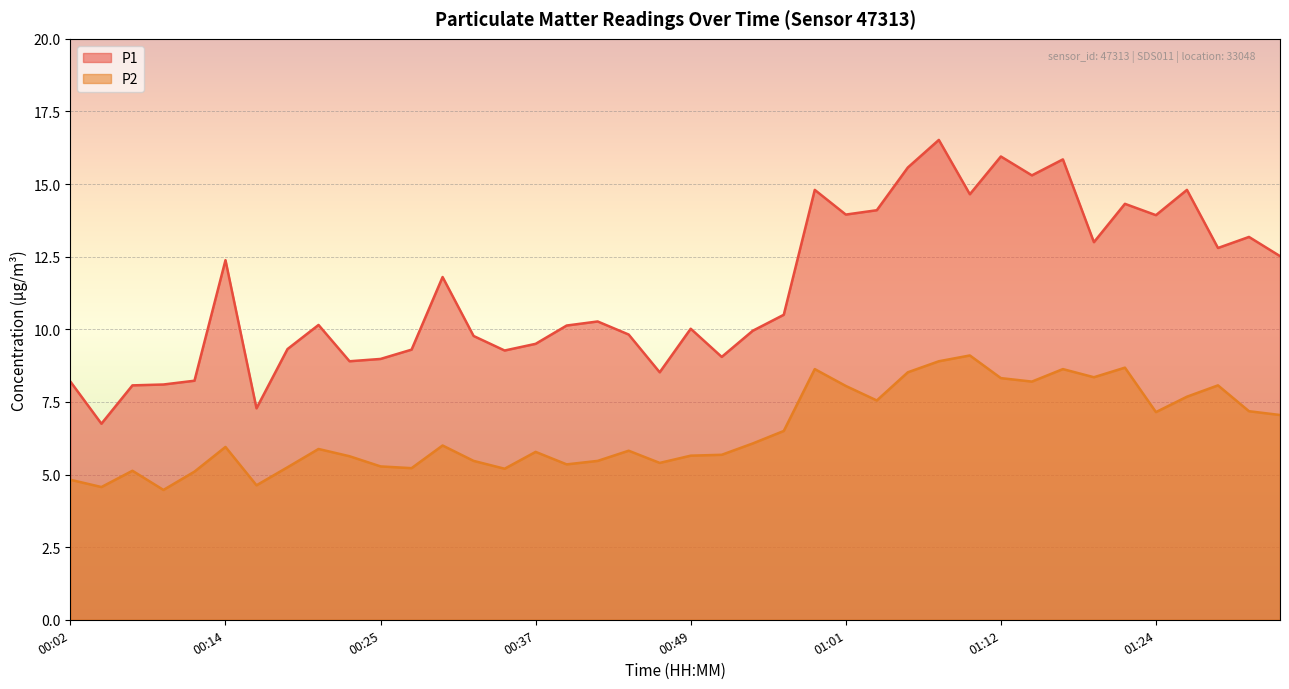

Reading left to right, what are all the values shown in this chart?

P1: 00:02=8.2	00:04=6.8	00:06=8.1	00:09=8.1	00:11=8.2	00:14=12.4	00:16=7.3	00:18=9.3	00:21=10.2	00:23=8.9	00:25=9.0	00:28=9.3	00:30=11.8	00:32=9.8	00:35=9.3	00:37=9.5	00:39=10.1	00:42=10.3	00:44=9.8	00:47=8.5	00:49=10.0	00:51=9.1	00:54=9.9	00:56=10.5	00:58=14.8	01:01=13.9	01:03=14.1	01:05=15.6	01:08=16.5	01:10=14.7	01:12=15.9	01:15=15.3	01:17=15.8	01:20=13.0	01:22=14.3	01:24=13.9	01:27=14.8	01:29=12.8	01:31=13.2	01:34=12.5
P2: 00:02=4.8	00:04=4.6	00:06=5.1	00:09=4.5	00:11=5.1	00:14=6.0	00:16=4.6	00:18=5.2	00:21=5.9	00:23=5.6	00:25=5.3	00:28=5.2	00:30=6.0	00:32=5.5	00:35=5.2	00:37=5.8	00:39=5.3	00:42=5.5	00:44=5.8	00:47=5.4	00:49=5.7	00:51=5.7	00:54=6.1	00:56=6.5	00:58=8.6	01:01=8.1	01:03=7.5	01:05=8.5	01:08=8.9	01:10=9.1	01:12=8.3	01:15=8.2	01:17=8.6	01:20=8.3	01:22=8.7	01:24=7.2	01:27=7.7	01:29=8.1	01:31=7.2	01:34=7.0